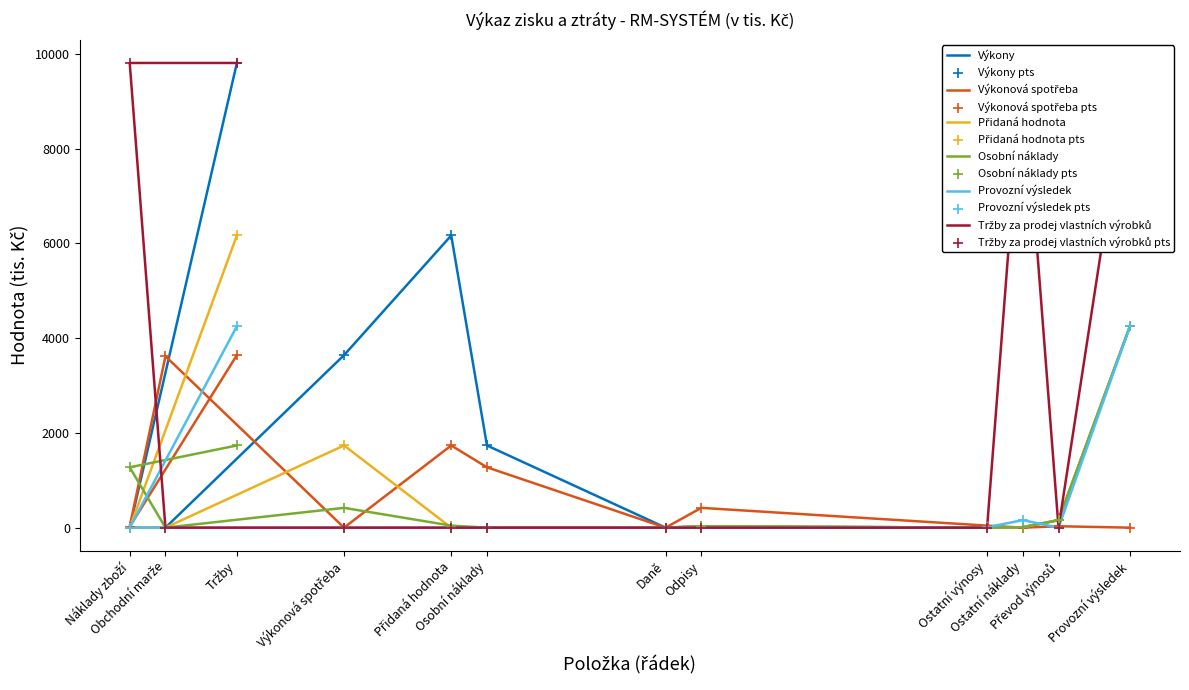

What is the total value across all series at Náklady zboží?

11107